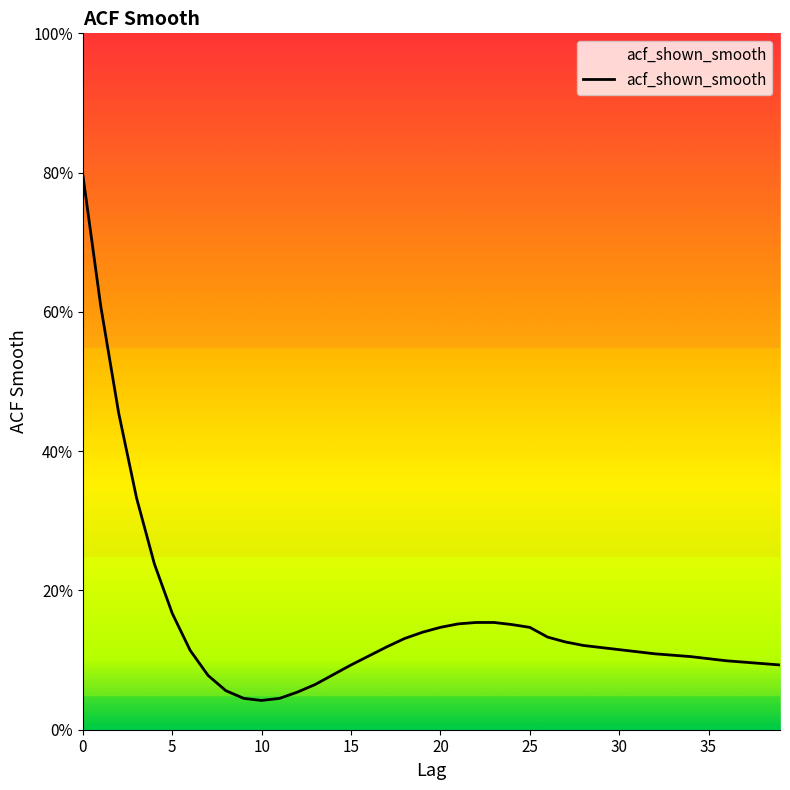

What is the difference between the maximum and minimum values?

0.8